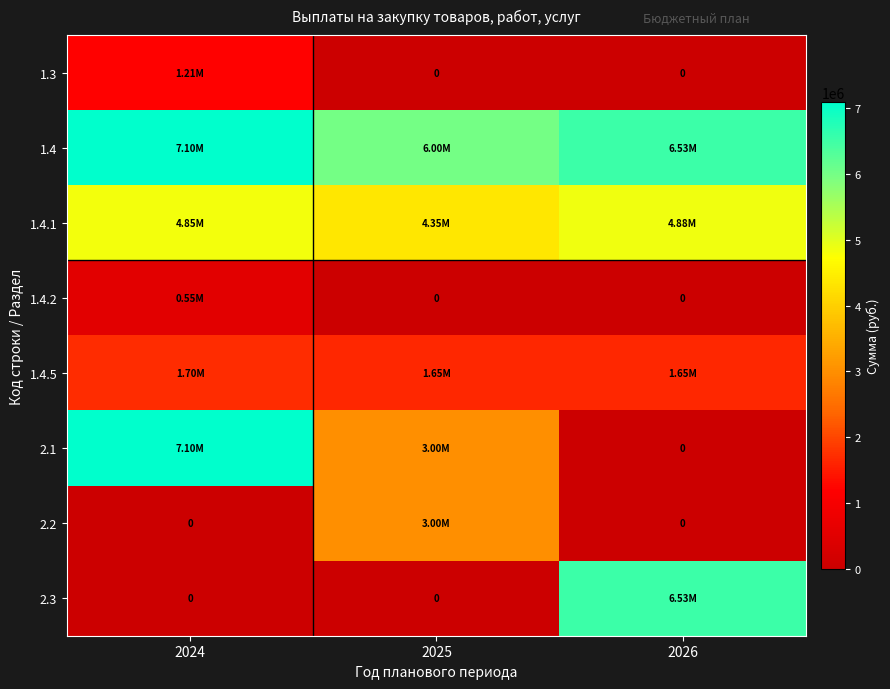

What is the sum of all 2.2 values?

3002795.5